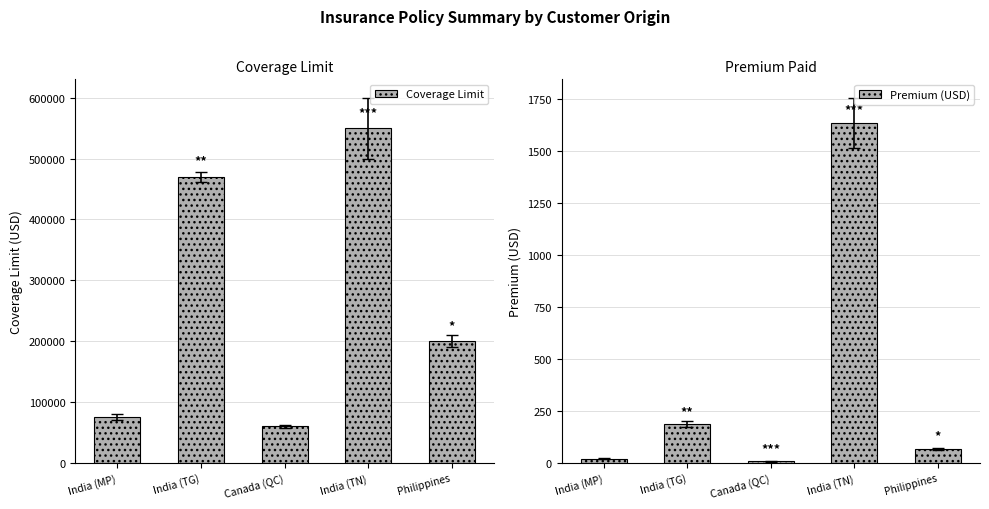

Where does the Coverage Limit series first go above 200000?

India (TG)